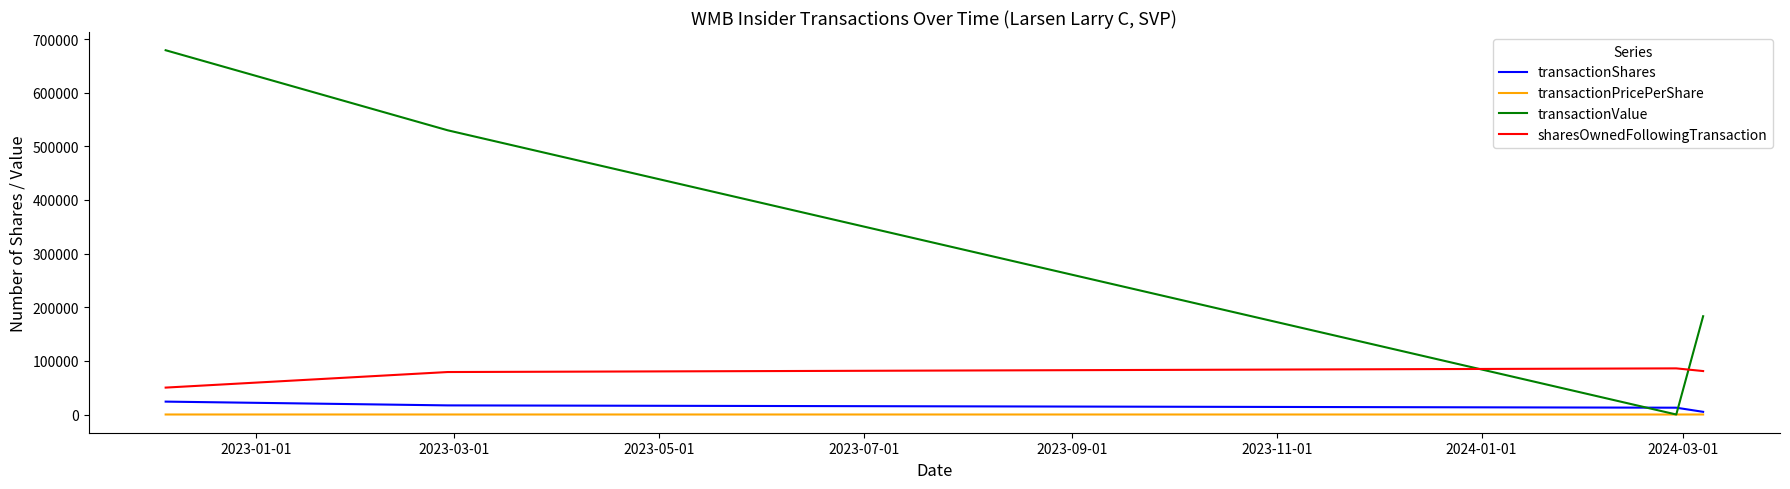

Which series has the largest total across all categories?

transactionValue